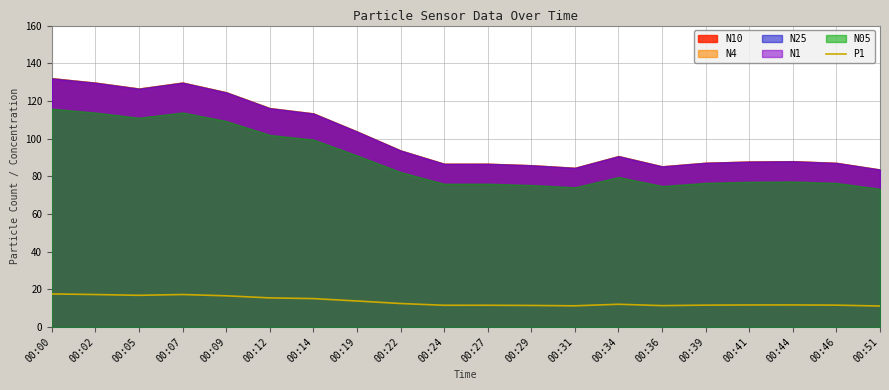

How many points are lower than both their immediate neighbors (excluding endpoints)?

4